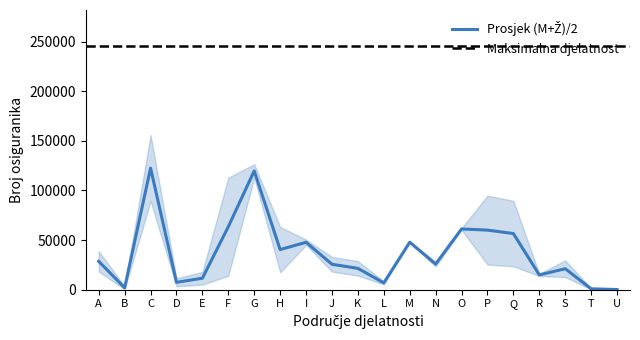

What is the average value of the Žene series?

35298